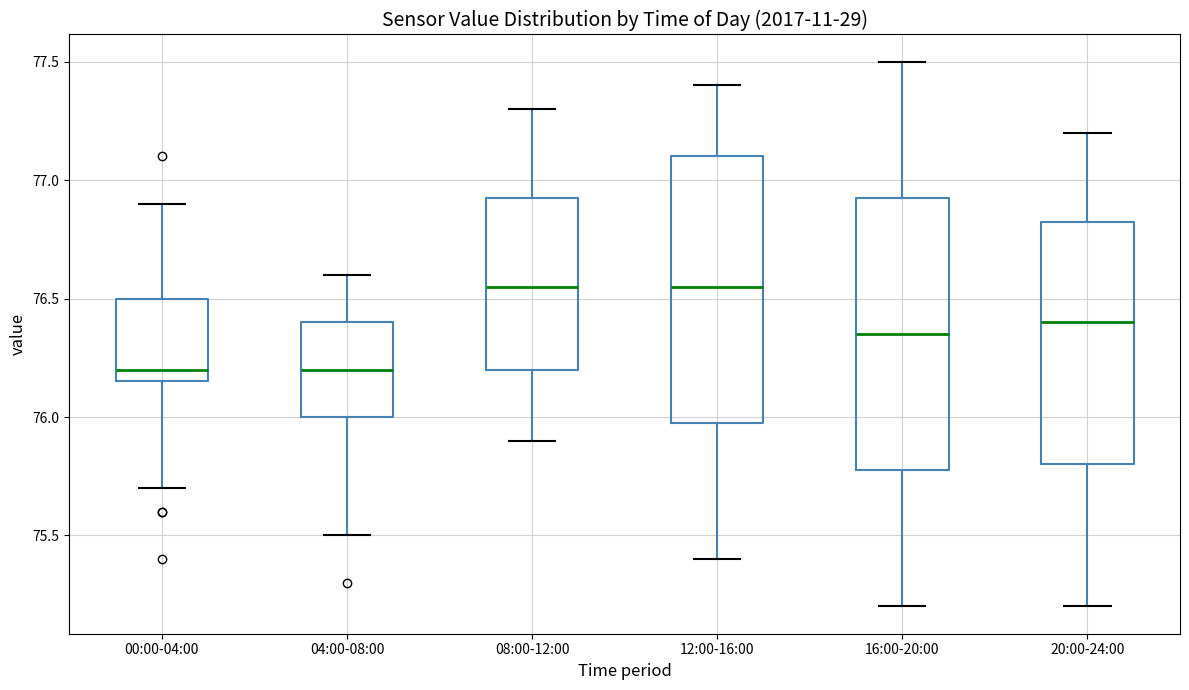

Reading left to right, read every box against the y-axis: the position of its median line, the range the box covers, and the ends of its whiskers. The values are not printed on the chart, so give them approximately, as read against the axis.

00:00-04:00: median 76.20, box 76.15 to 76.50, whiskers 75.70 to 76.90
04:00-08:00: median 76.20, box 76.00 to 76.40, whiskers 75.50 to 76.60
08:00-12:00: median 76.55, box 76.20 to 76.95, whiskers 75.90 to 77.30
12:00-16:00: median 76.55, box 76.00 to 77.10, whiskers 75.40 to 77.40
16:00-20:00: median 76.35, box 75.80 to 76.95, whiskers 75.20 to 77.50
20:00-24:00: median 76.40, box 75.80 to 76.85, whiskers 75.20 to 77.20